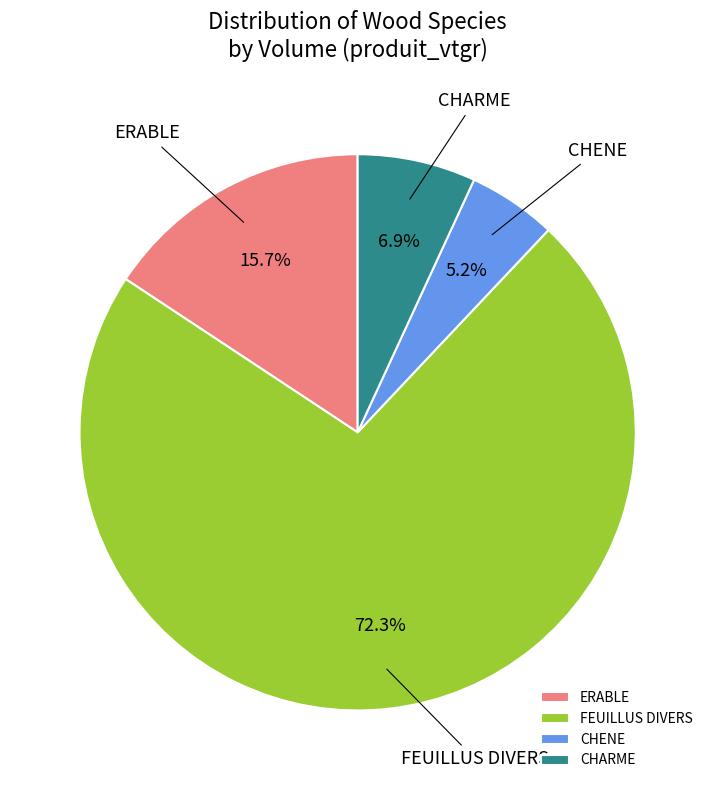

Is it true that FEUILLUS DIVERS is 72% of the pie?

True